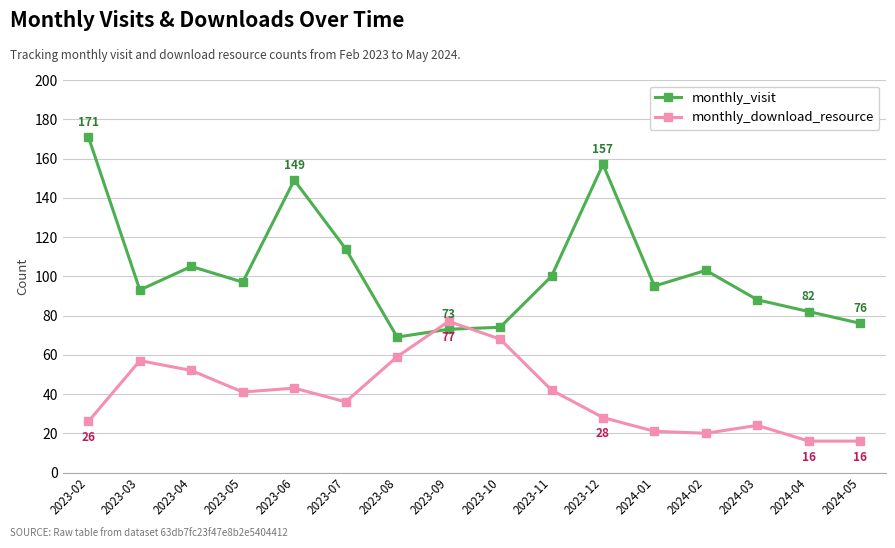

What is the sum of all monthly_download_resource values?

626